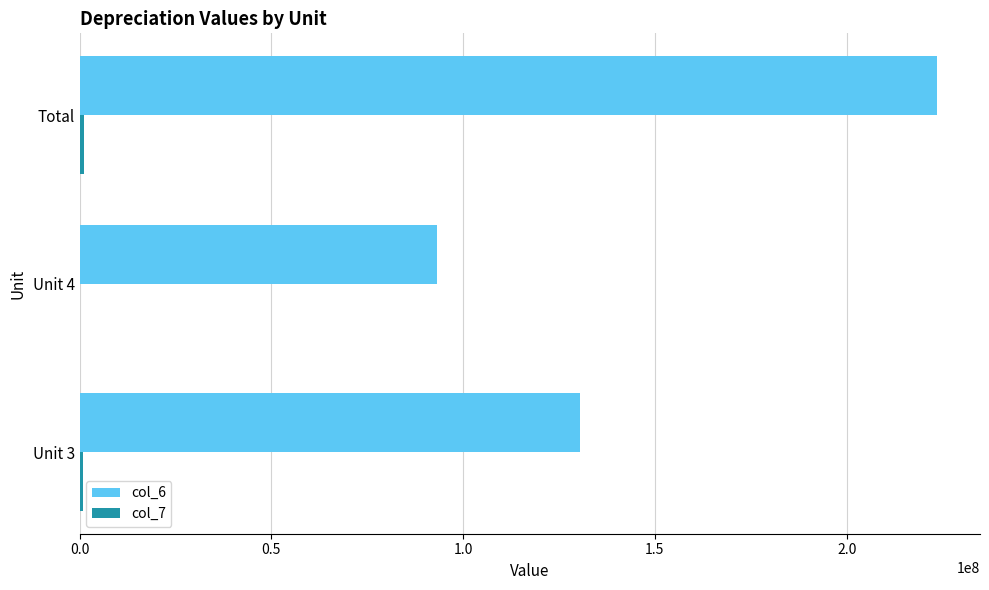

What is the sum of all col_6 values?

447132277.2